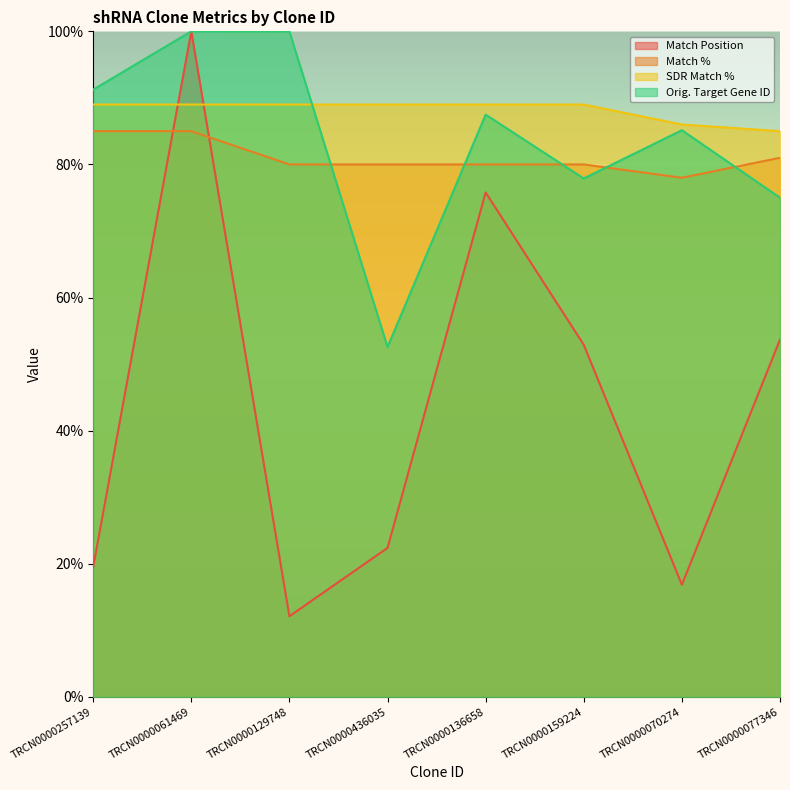

Read the Match % value at TRCN0000070274.

78.0